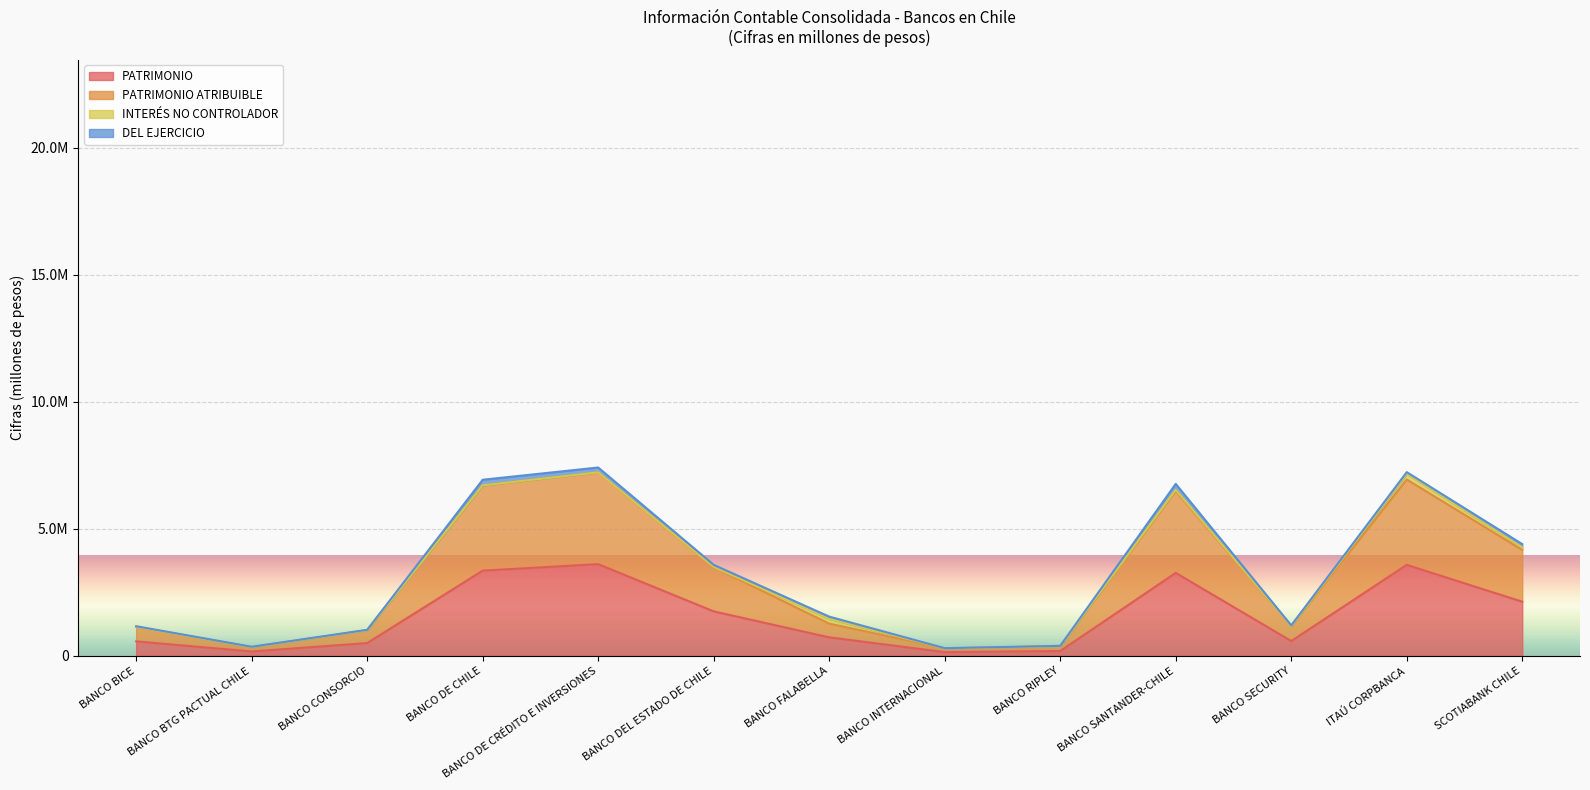

At which category is the sum across all series the highest?

BANCO DE CRÉDITO E INVERSIONES